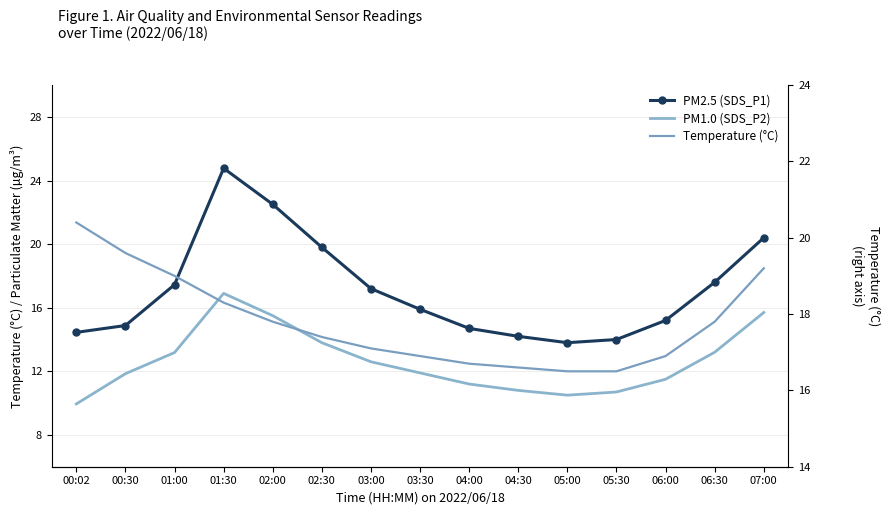

What is the lowest value of the PM1.0 (SDS_P2) series?

9.9